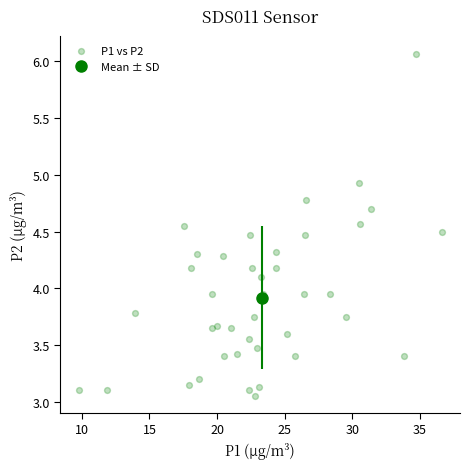

What is the range of X values (max minus min)?

26.9